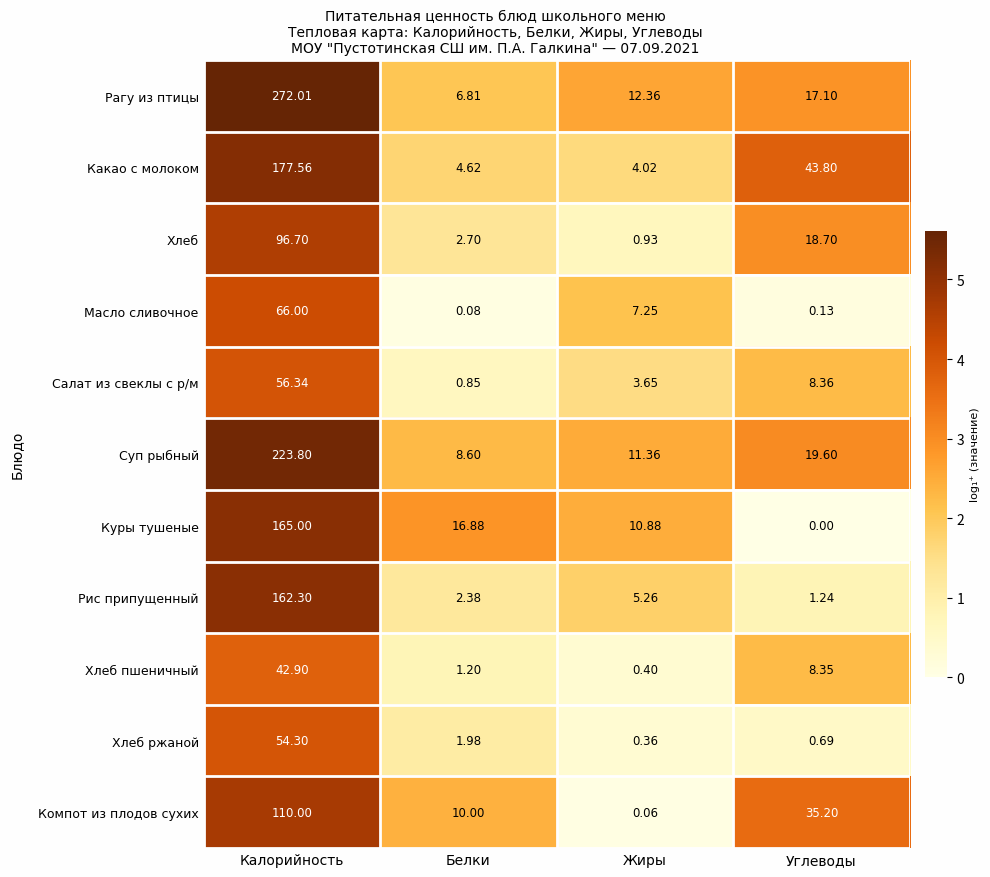

Which series has the widest spread of values?

Рагу из птицы